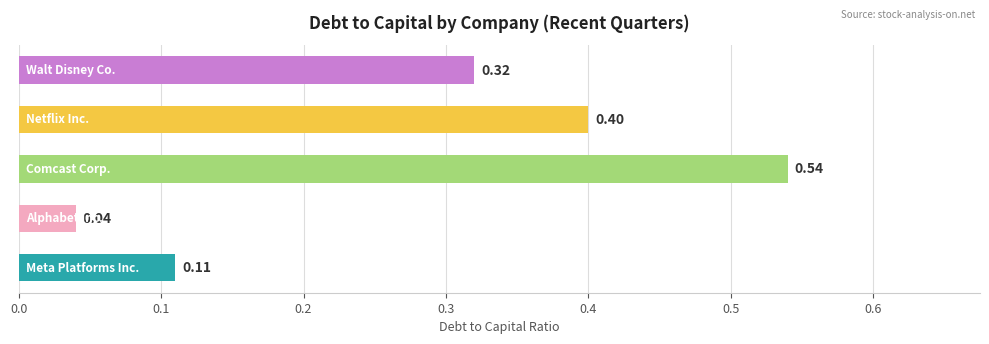

Is the value of Walt Disney Co. at 2023-09-30 greater than the value of Alphabet Inc. at 2023-09-30?

Yes